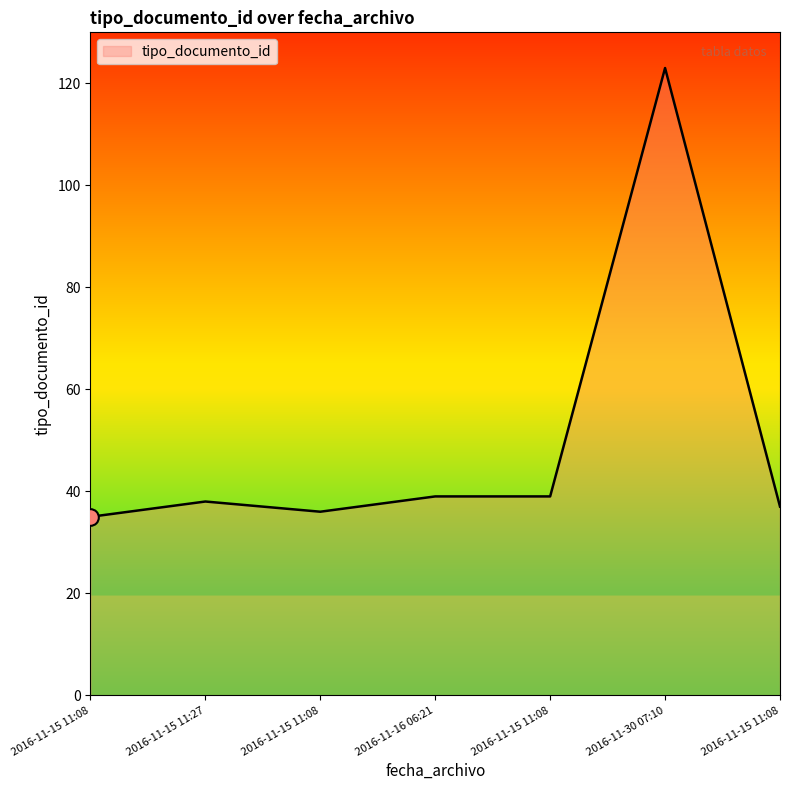

What is the average value?

50